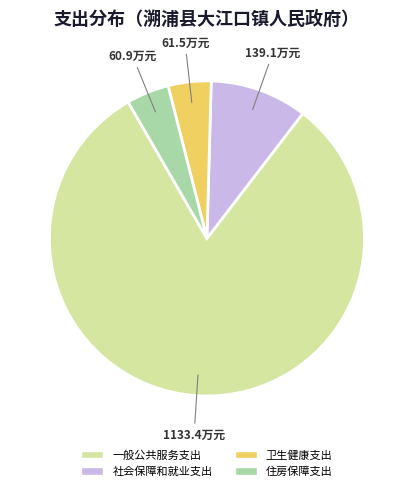

Is it true that 社会保障和就业支出 is 10% of the pie?

True